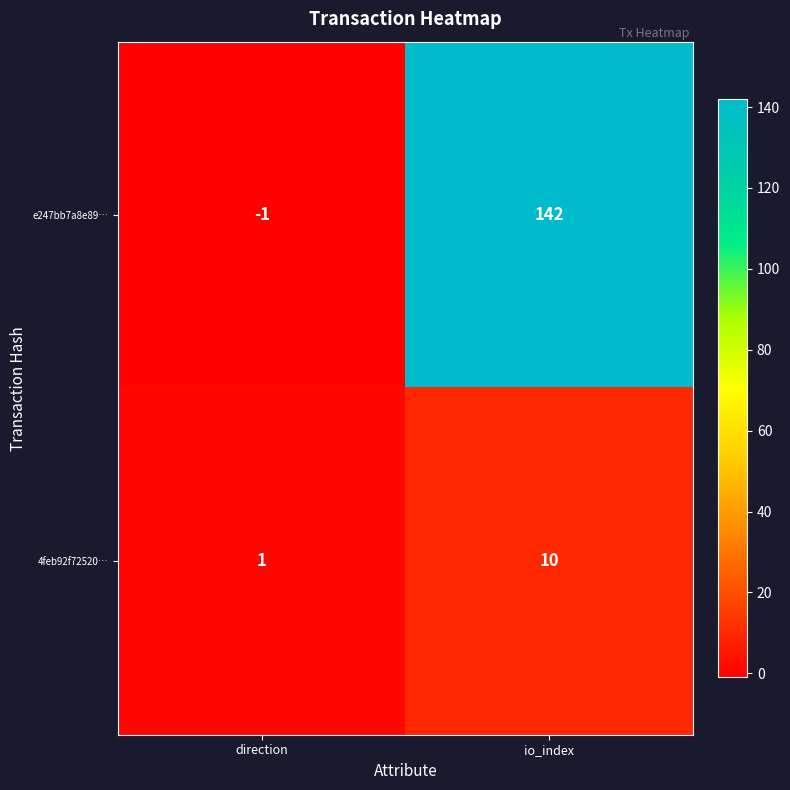

Which series has the largest total across all categories?

e247bb7a8e89…